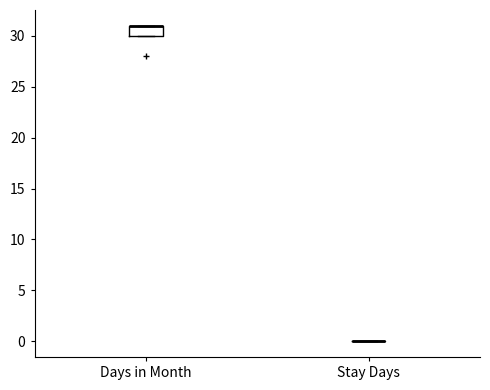

Comparing the boxes themselves (not the whiskers), which one is the tallest?

Days in Month